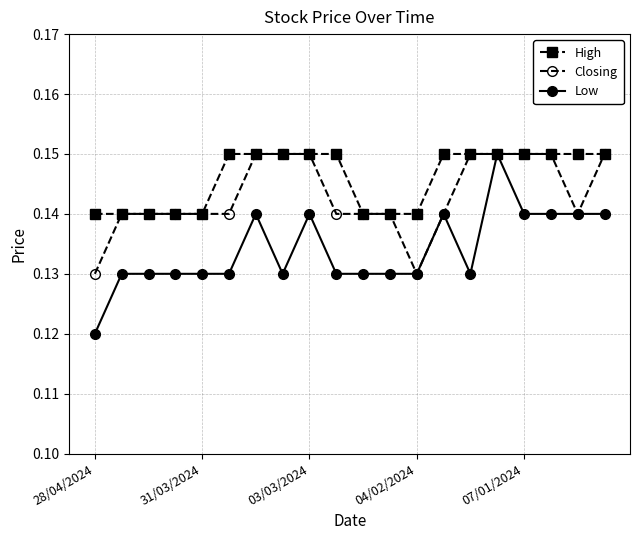

Rank the series by their average value, from lowest to highest.

Low, Closing, High